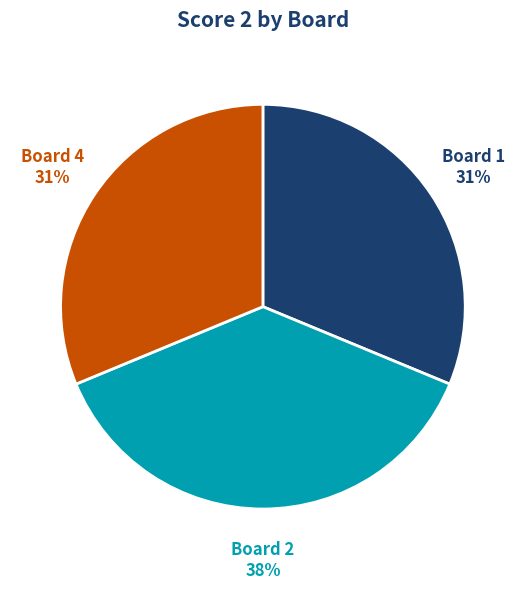

To the nearest percent, what is the average slice percentage?

33%